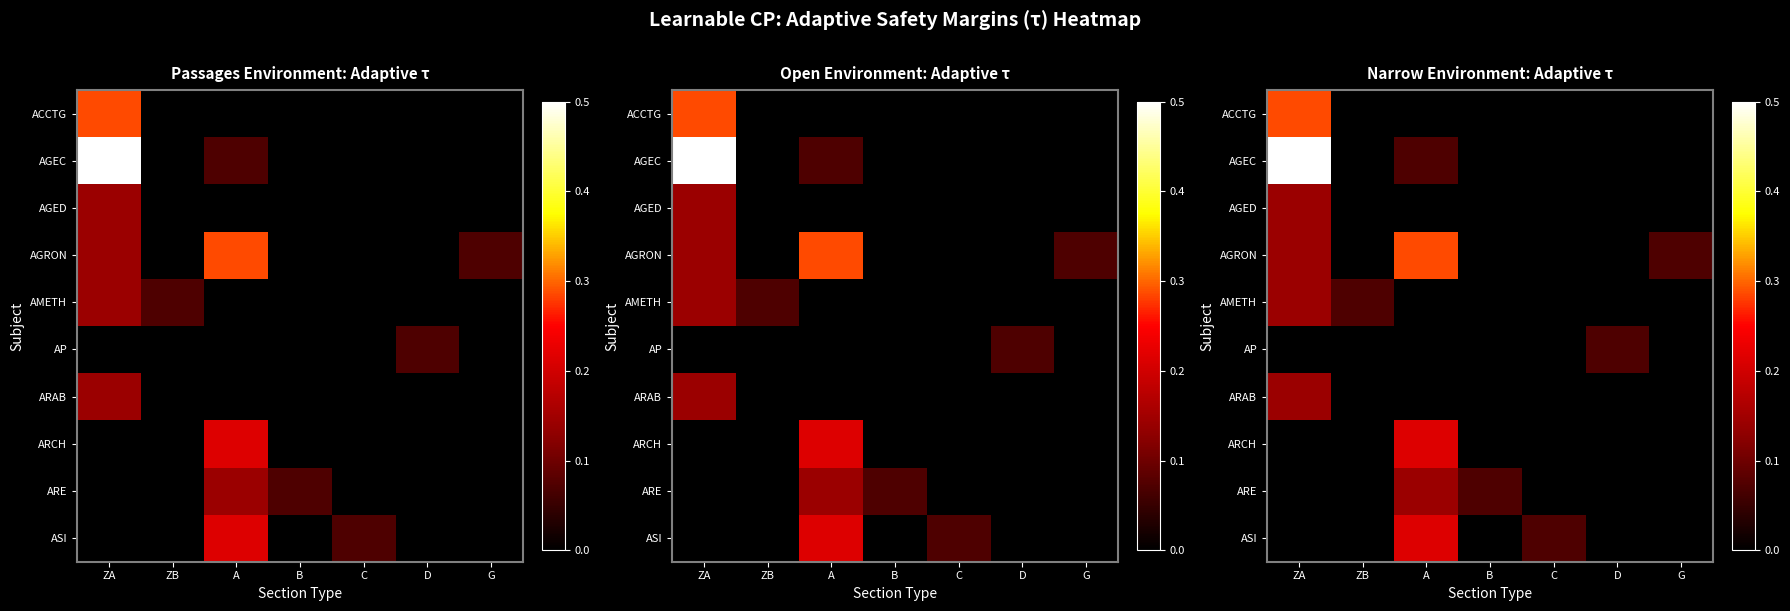

The ASI series shows 0.0 at B. True or false?

True